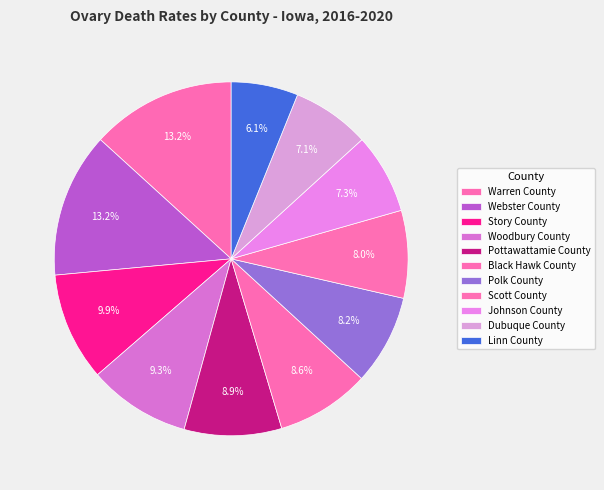

How many slices are in this pie chart?

11